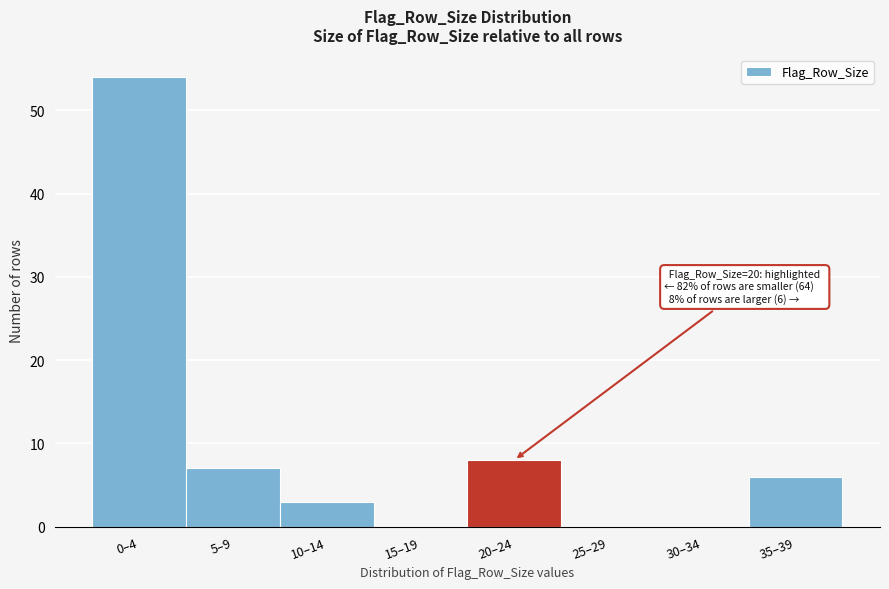

Reading left to right, transcribe all the data shown in this chart.

0–4=54	5–9=7	10–14=3	15–19=0	20–24=8	25–29=0	30–34=0	35–39=6